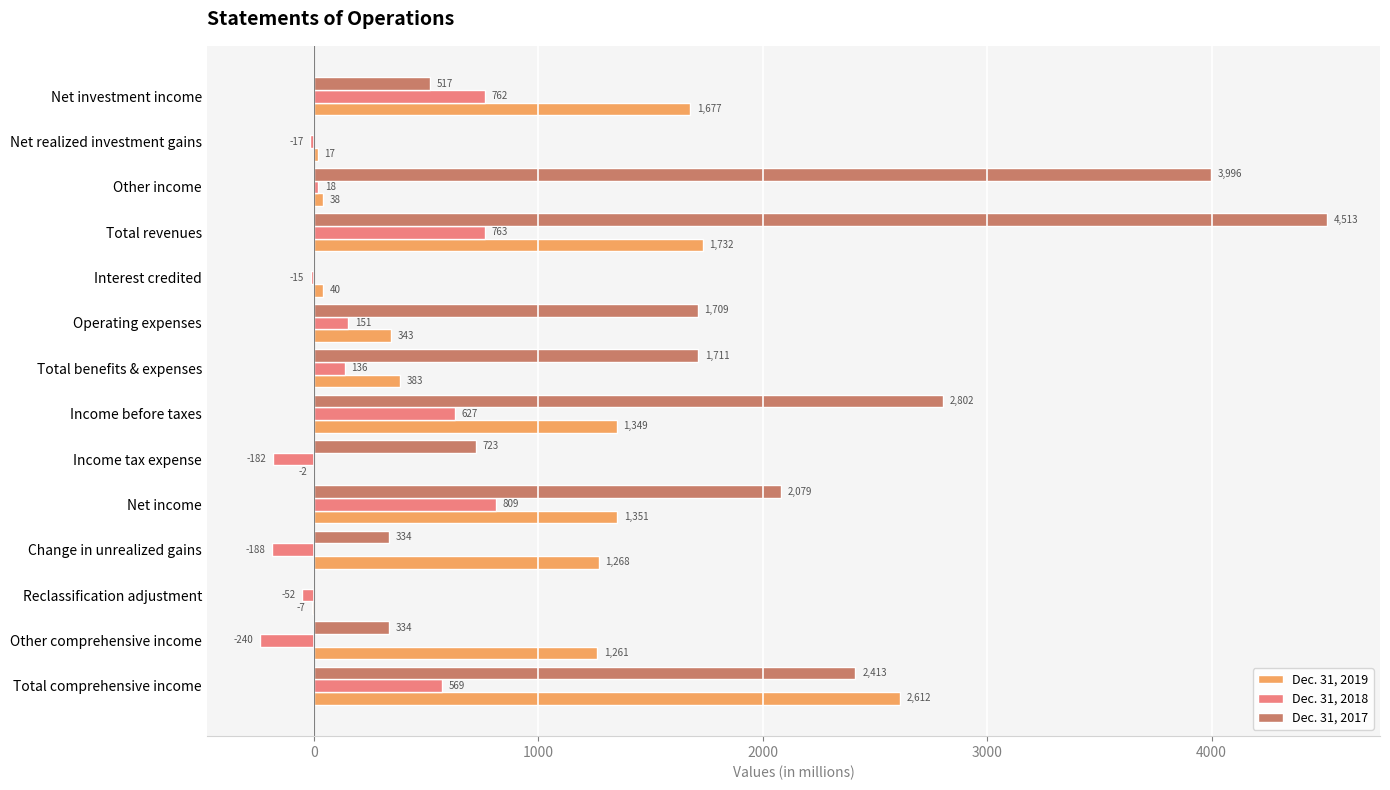

At which category is the sum across all series the highest?

Total revenues